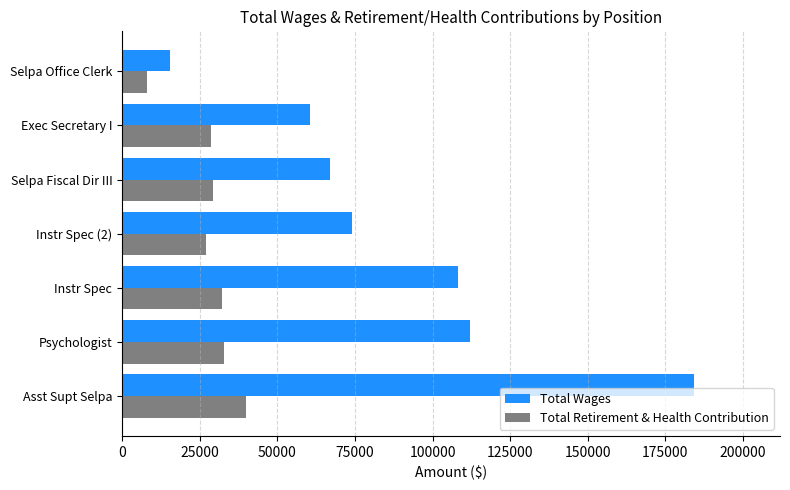

List the series in order of their peak value, highest first.

Total Wages, Total Retirement & Health Contribution